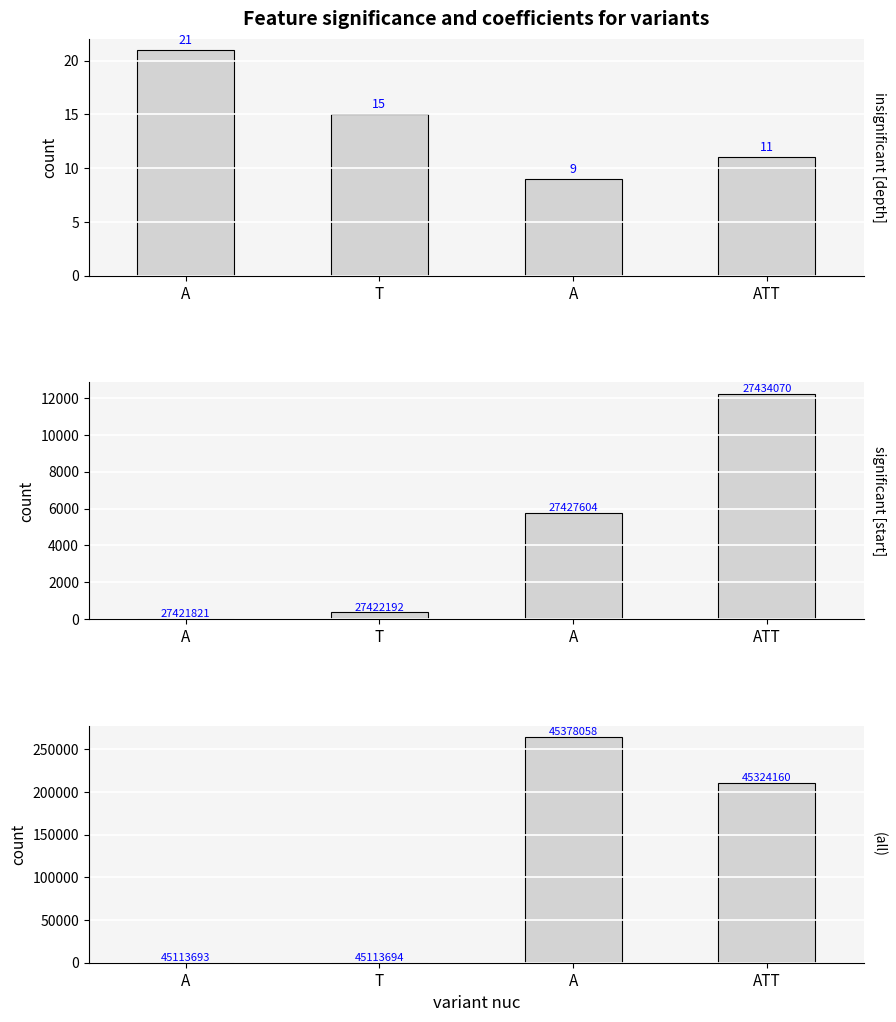

The start (offset) series shows 0 at A. True or false?

True